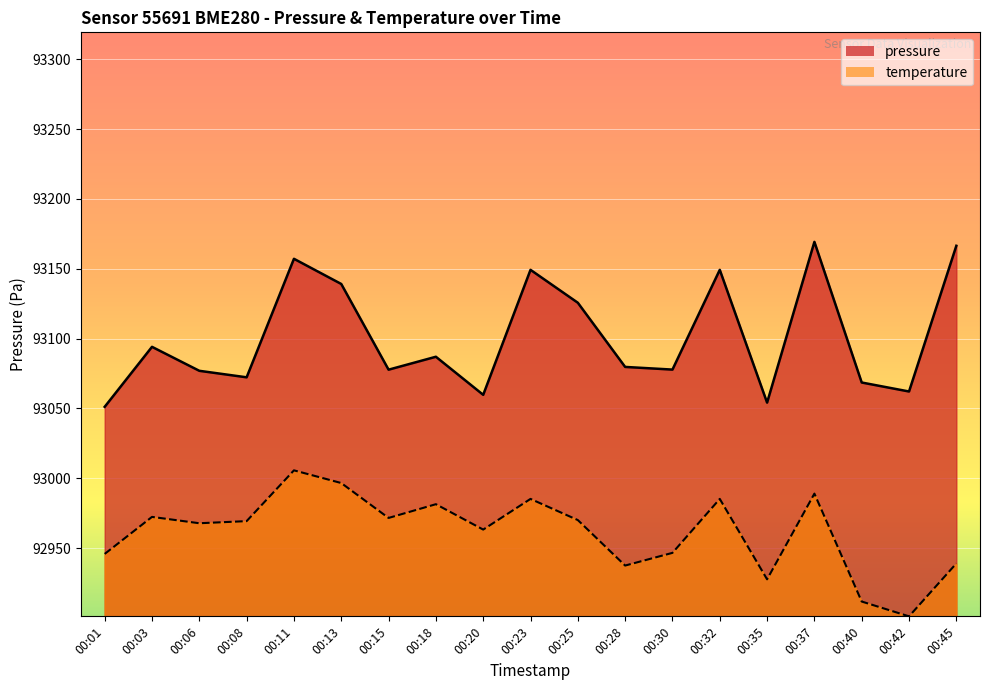

True or false: temperature has a value of 35214.2 at 00:37.

False